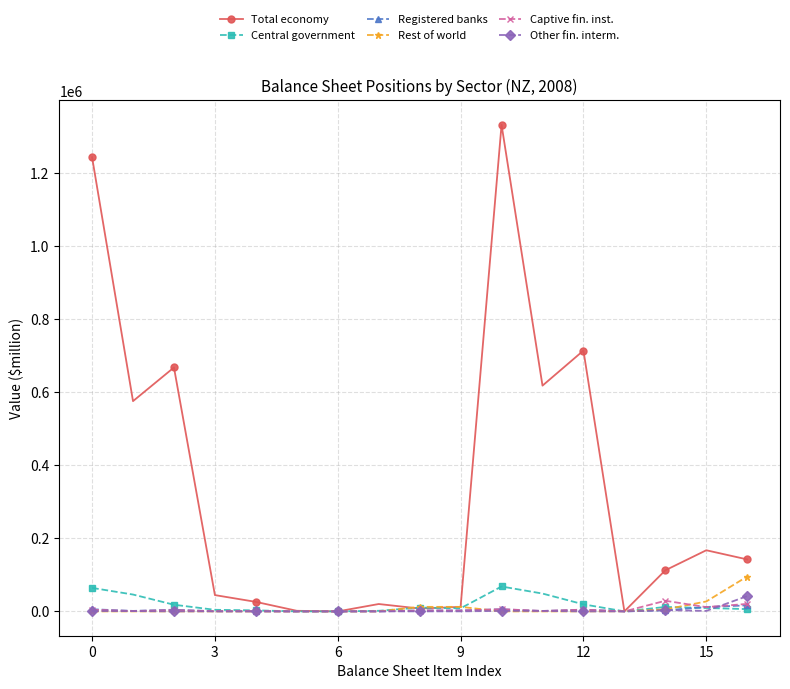

What is the maximum value shown in the chart?

1332256